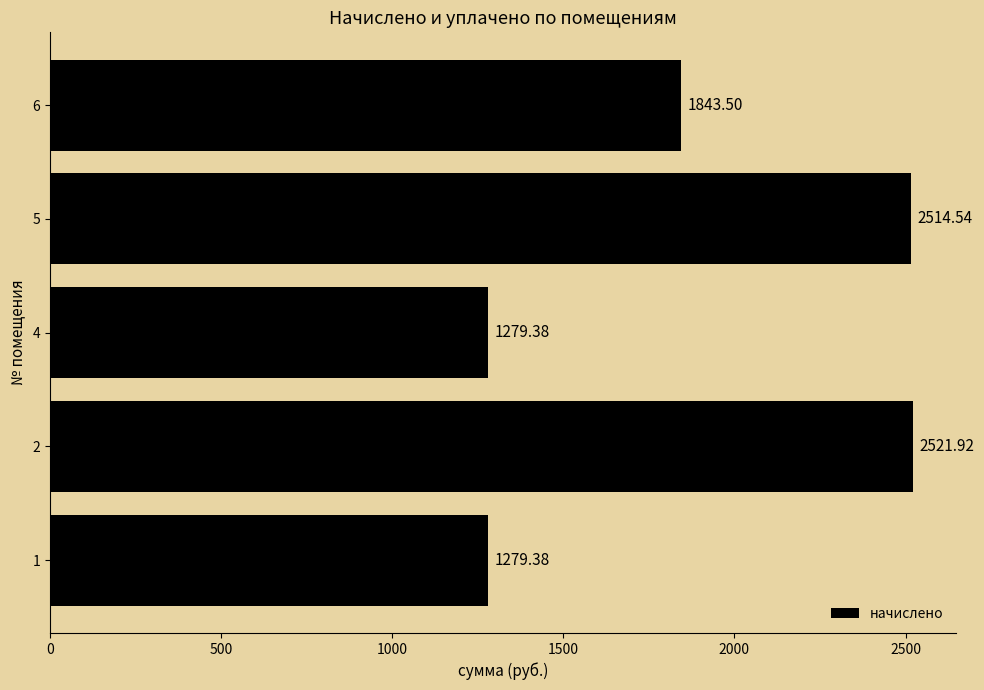

Approximately how many times larger is the value at 2 compared to 6?

1.4